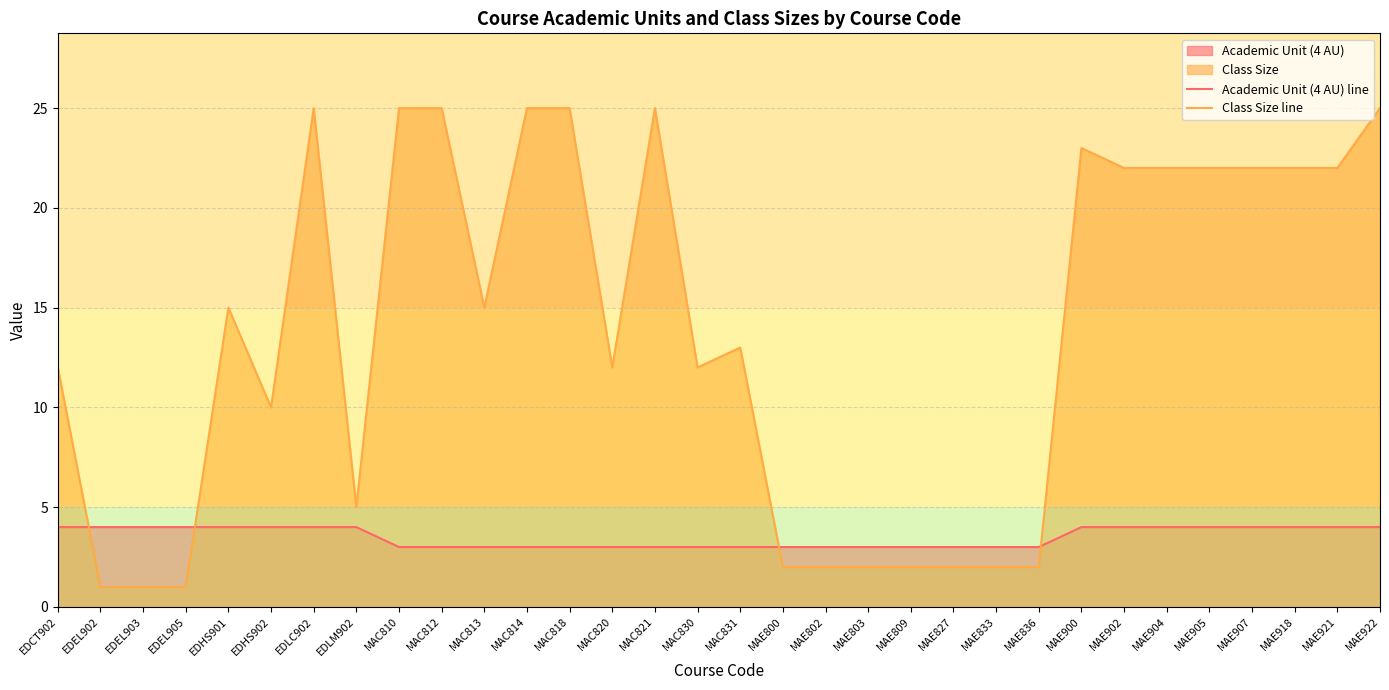

What is the sum of all Academic Unit (4 AU) line values?

112